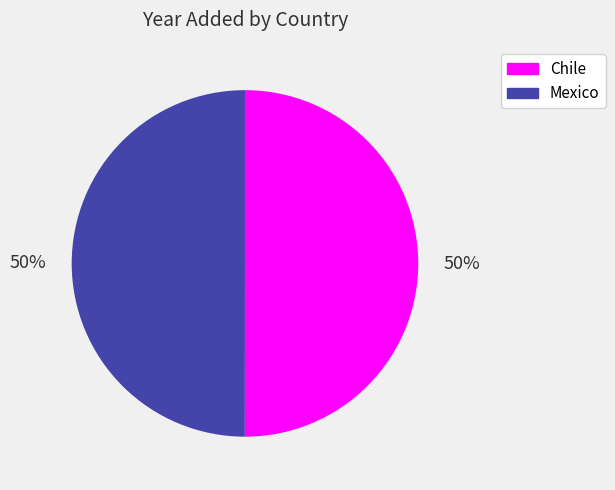

To the nearest percent, what portion does Mexico represent?

50%